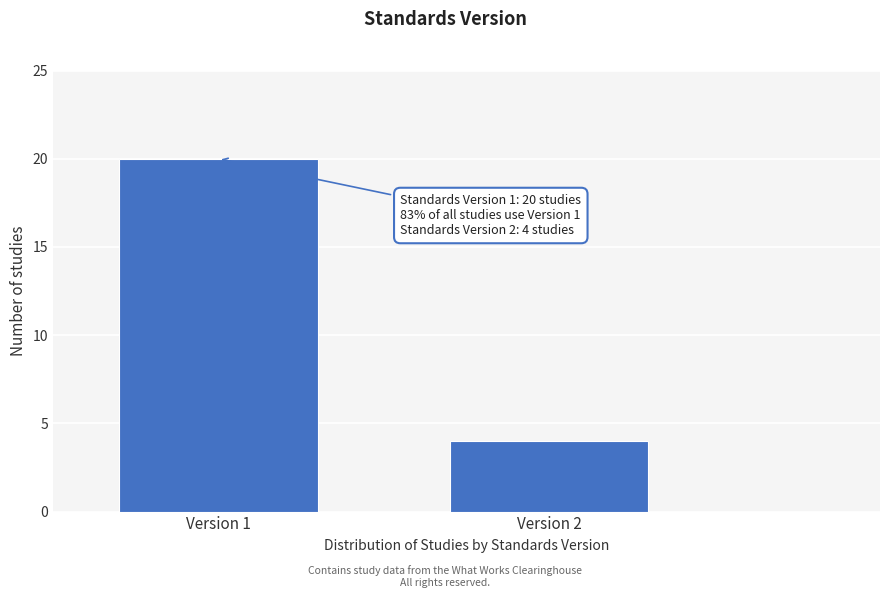

Reading left to right, extract all data points from this chart.

Version 1=20	Version 2=4